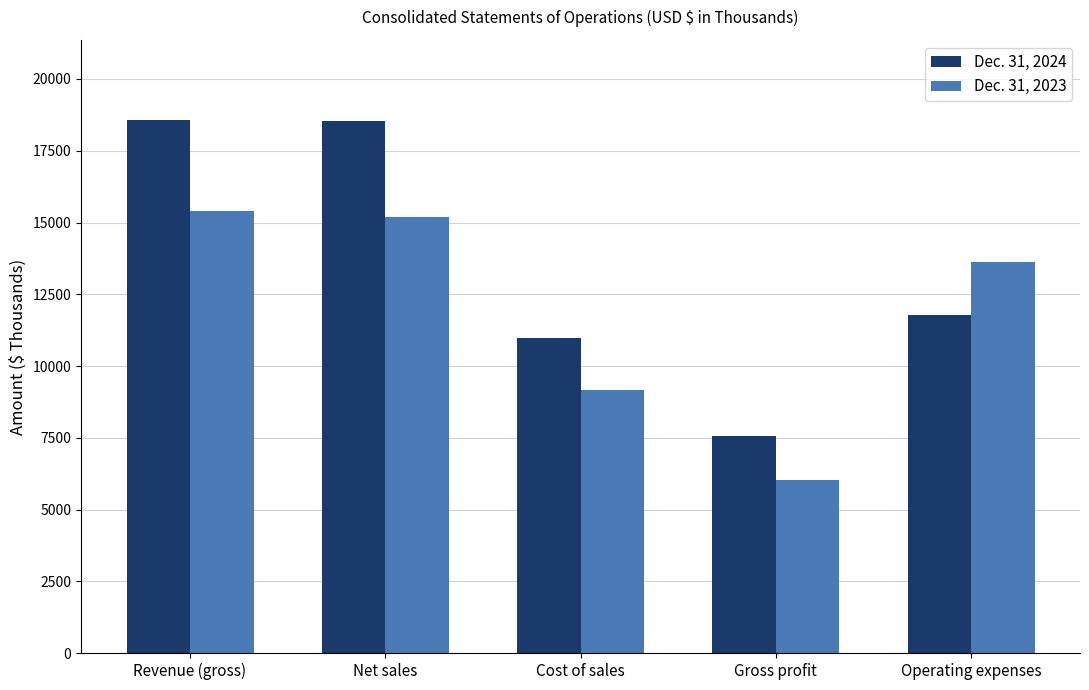

Rank the series by their average value, from highest to lowest.

Dec. 31, 2024, Dec. 31, 2023